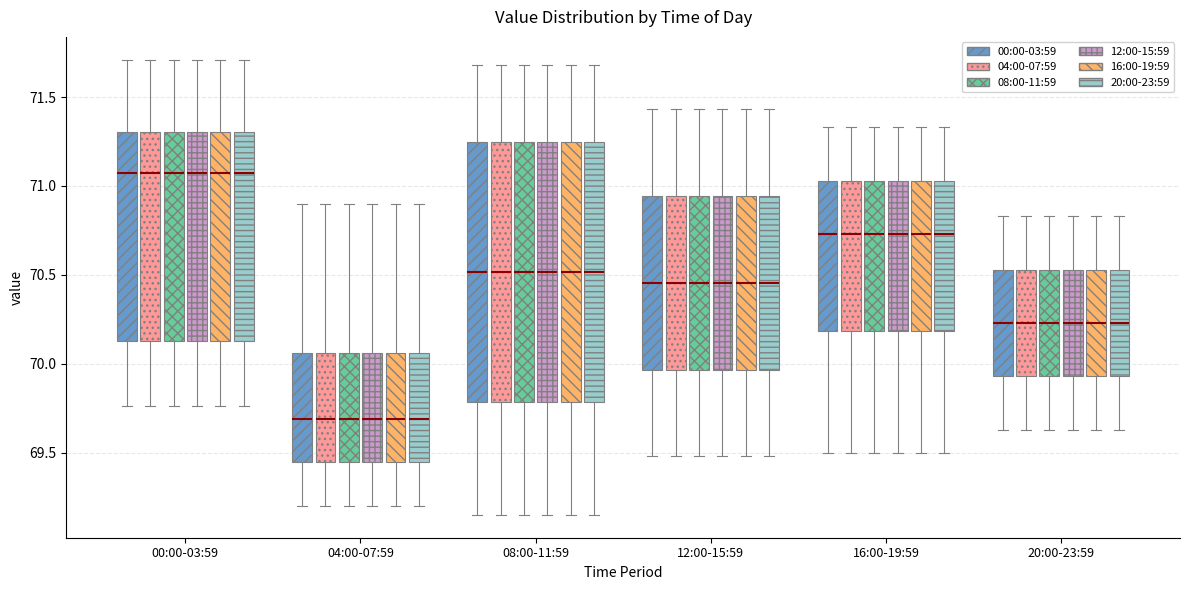

Where does the upper whisker of the box for 20:00-23:59 (04:00-07:59) end on the y-axis? The values are not printed on the chart, so give them approximately, as read against the axis.

70.85